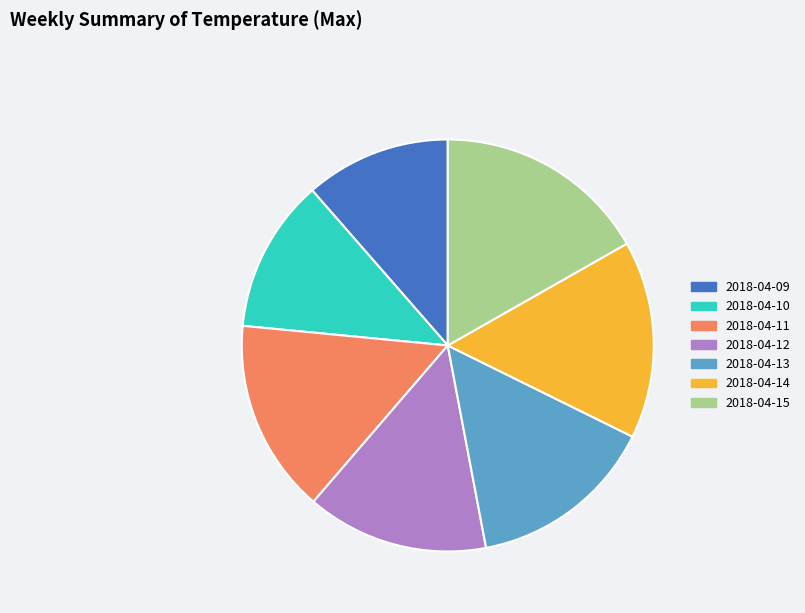

Does 2018-04-14 account for over 50% of the chart?

No